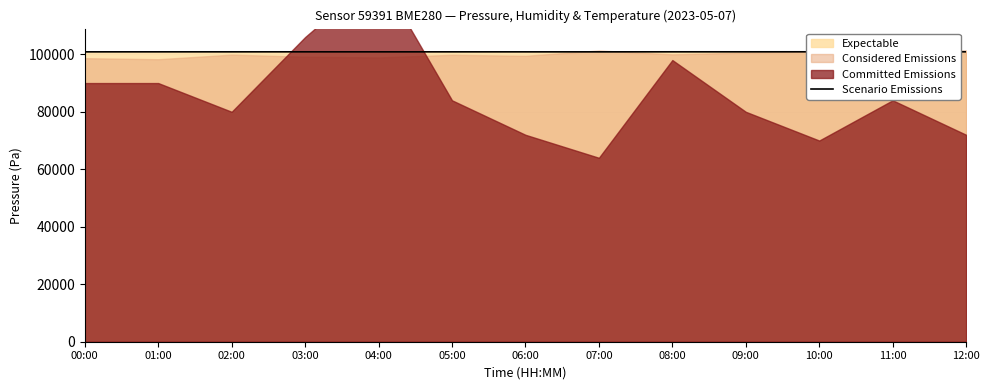

What is the smallest value displayed?

100857.6